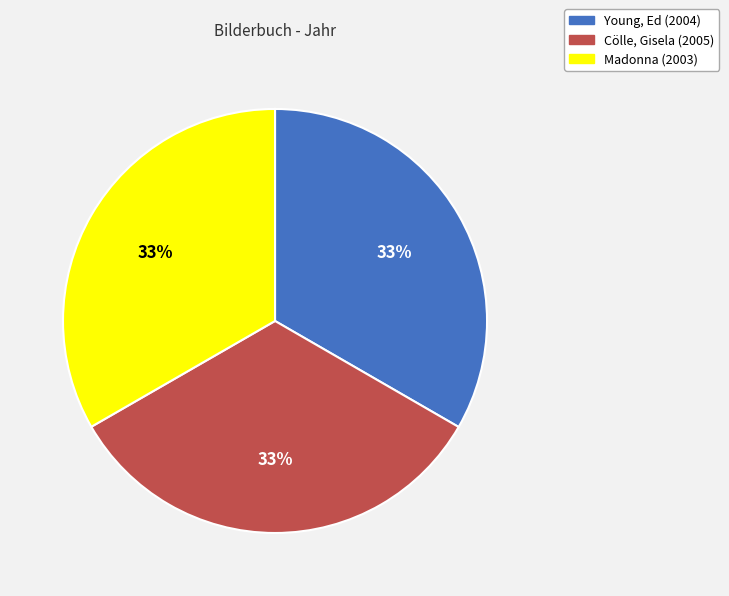

To the nearest percent, what is the average slice percentage?

33%